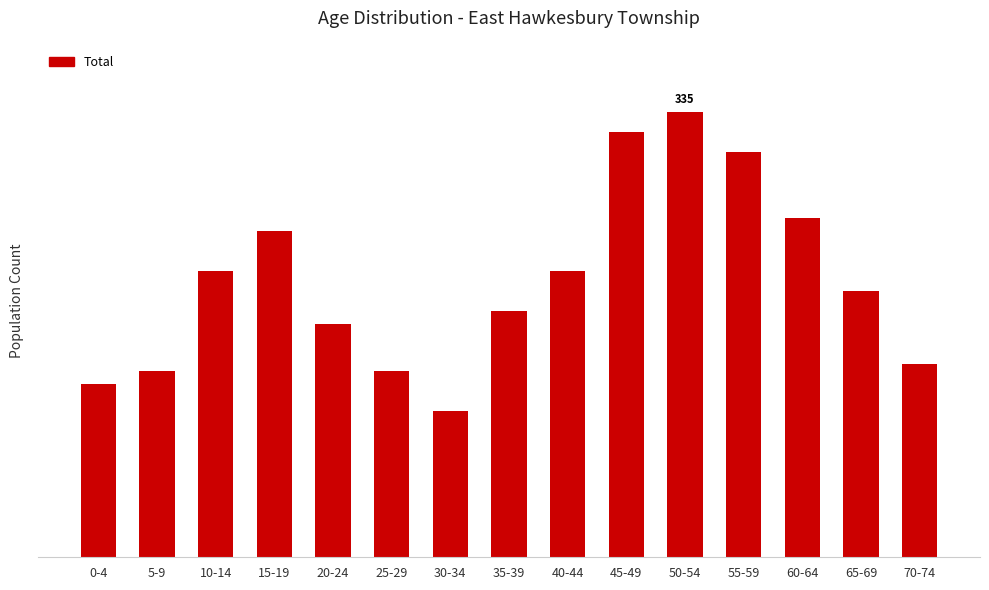

What is the change in value from 10-14 to 35-39?

-30